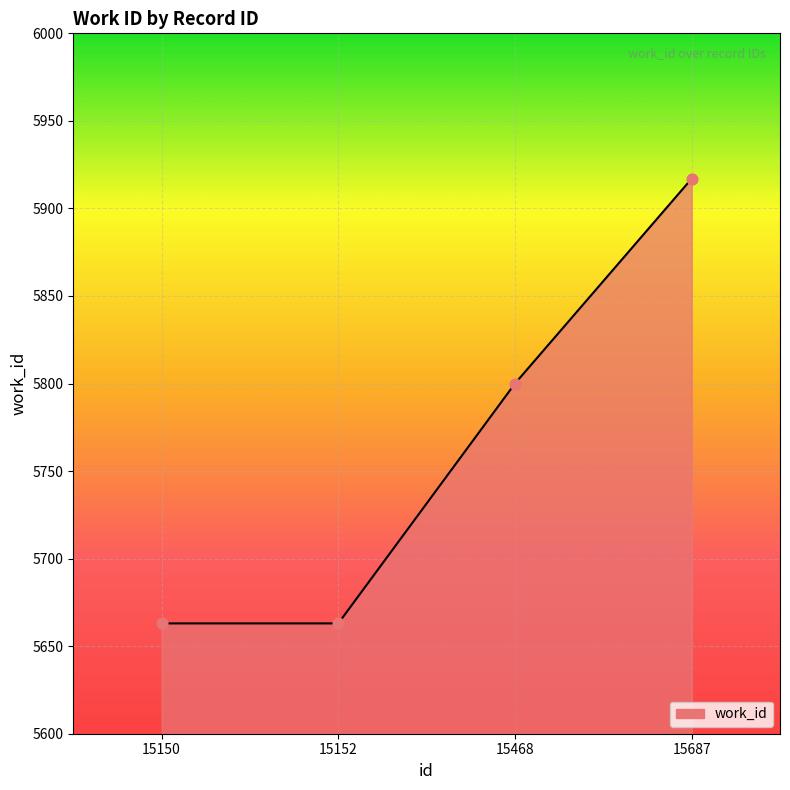

What is the change in value from 15152 to 15687?

+254